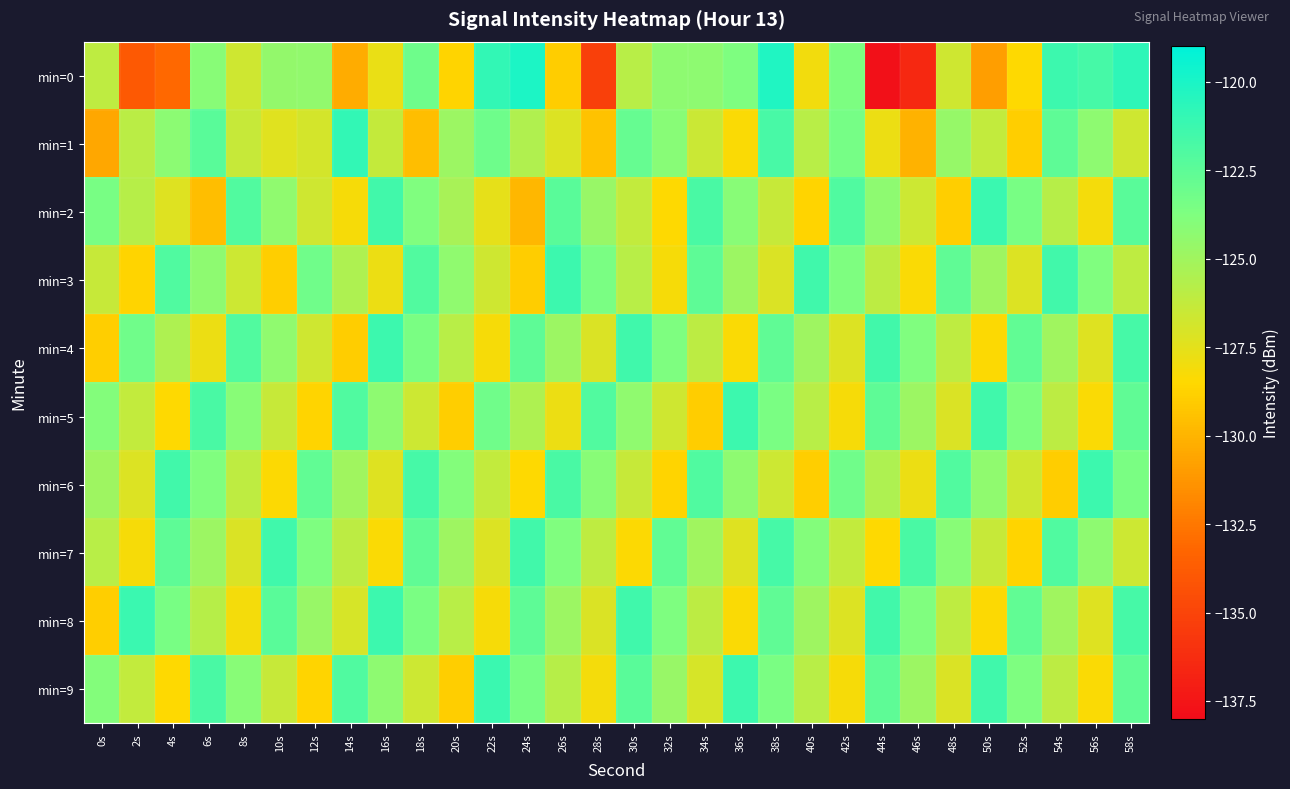

Which series has the largest range (max minus min)?

min=0